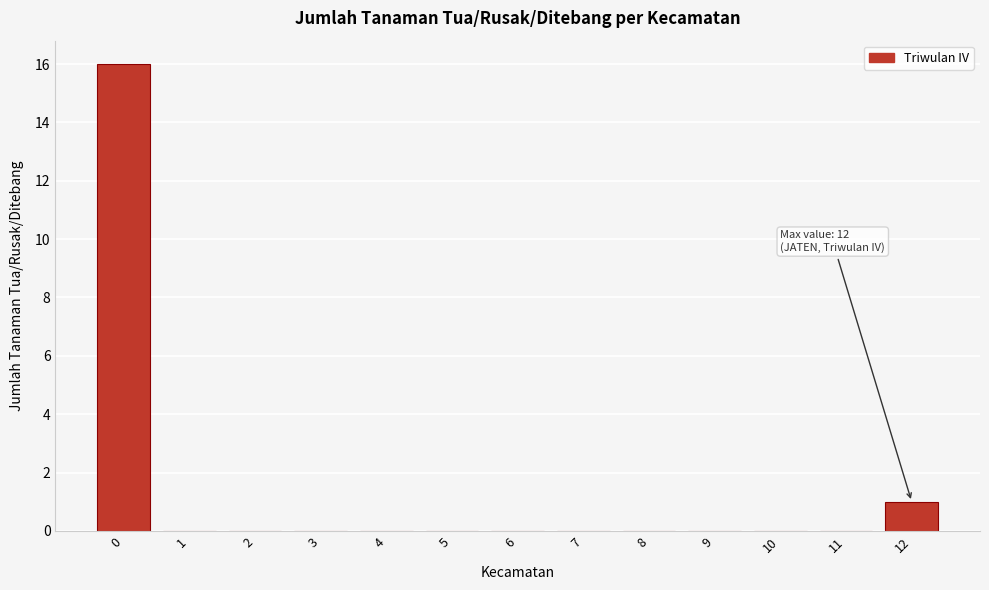

Reading left to right, transcribe all the data shown in this chart.

0=16	1=0	2=0	3=0	4=0	5=0	6=0	7=0	8=0	9=0	10=0	11=0	12=1